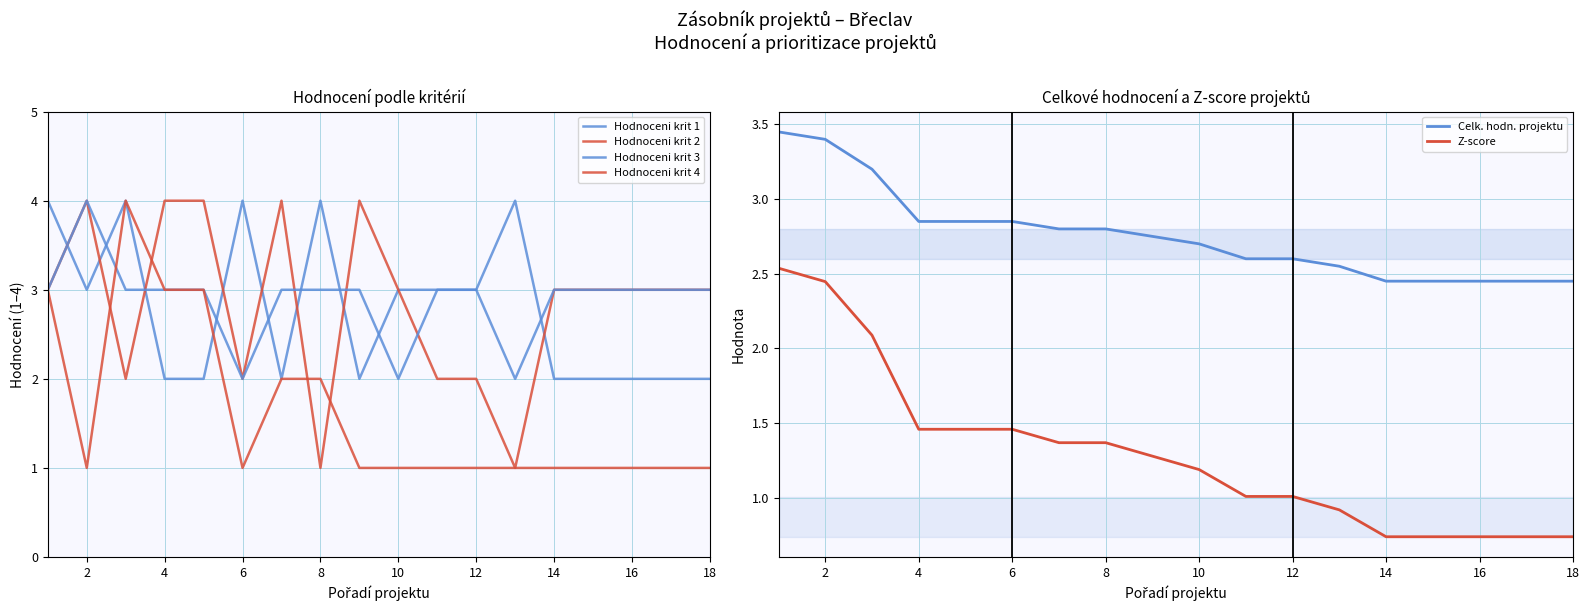

Which series has the largest total across all categories?

Hodnoceni krit 3